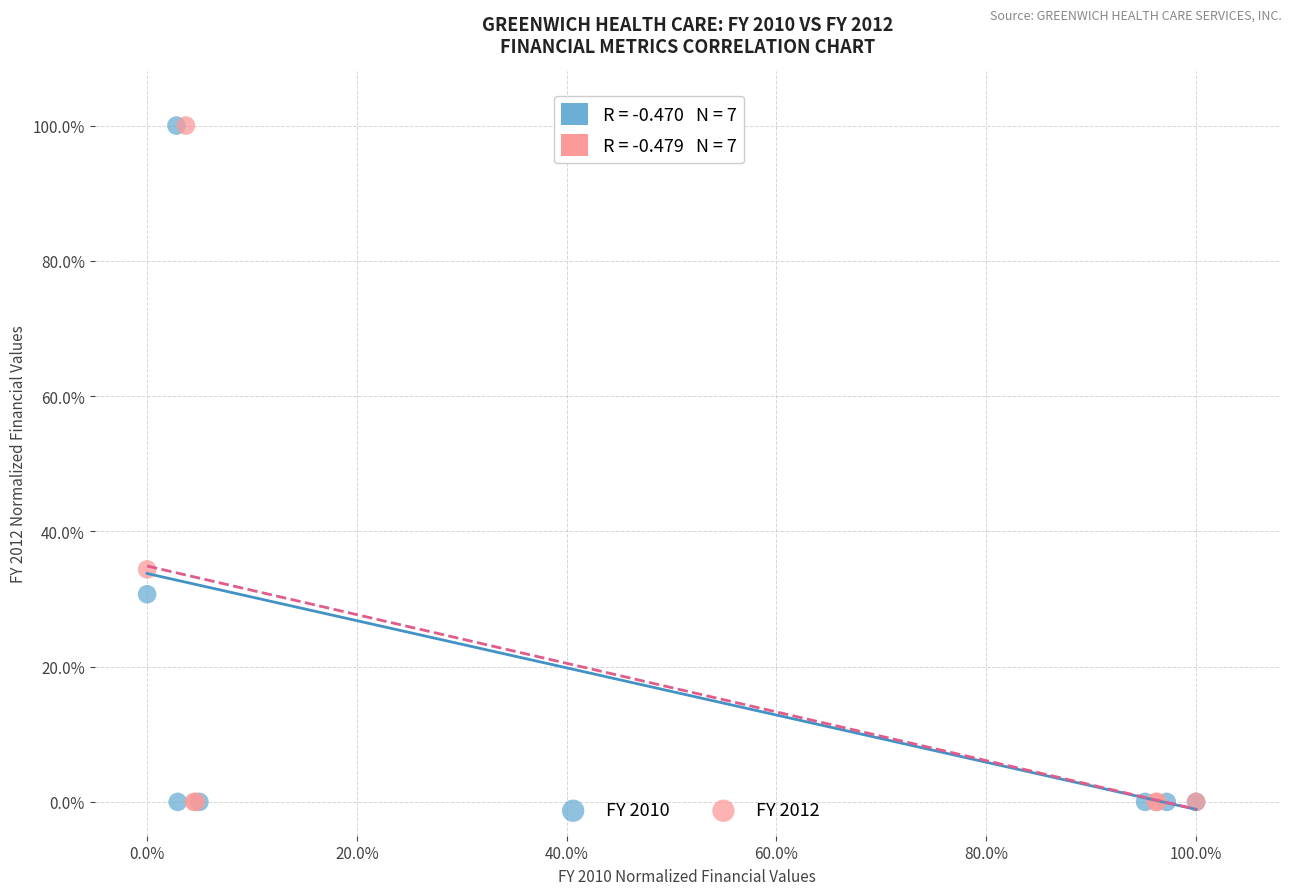

What are all the series names shown in the legend?

FY 2010, FY 2012